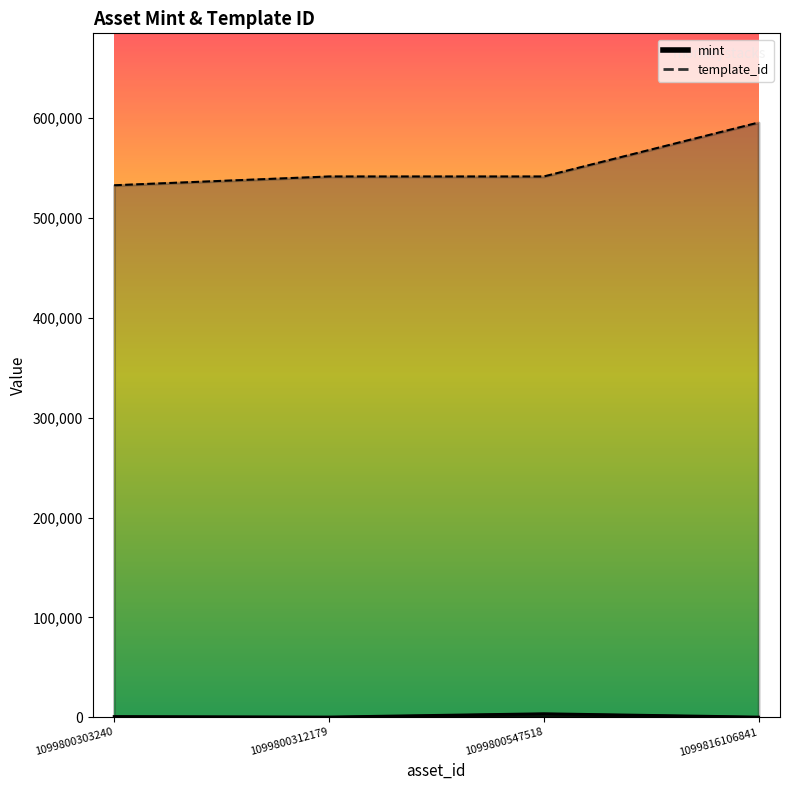

What is the total value across all series at 1099800312179?

541765